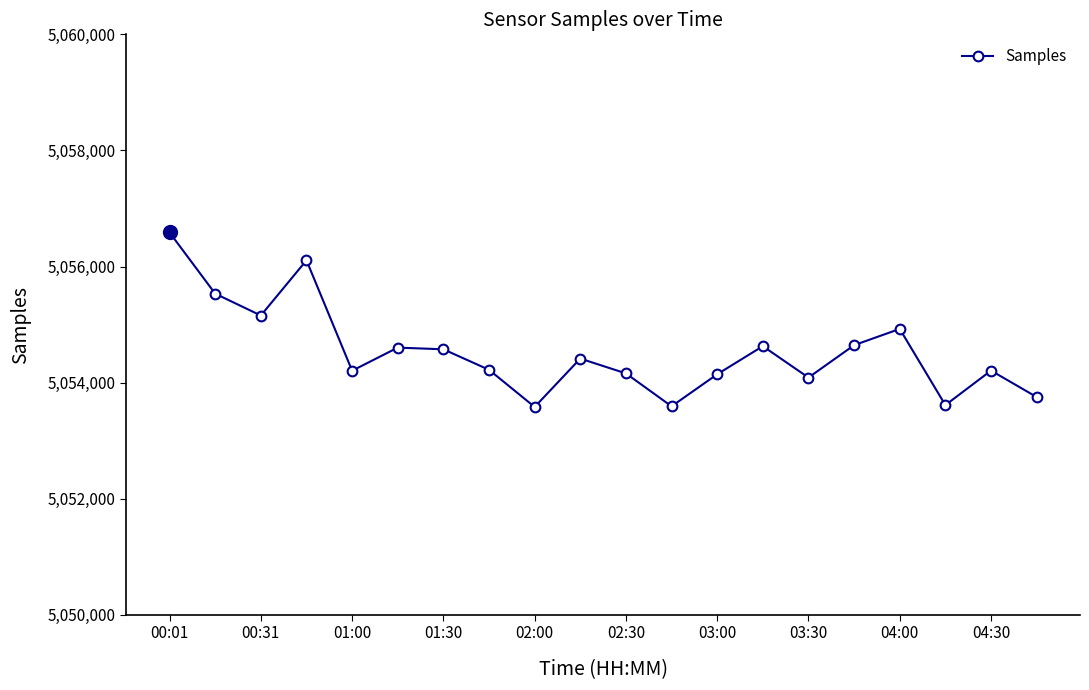

What is the difference between the maximum and second lowest values?

2994